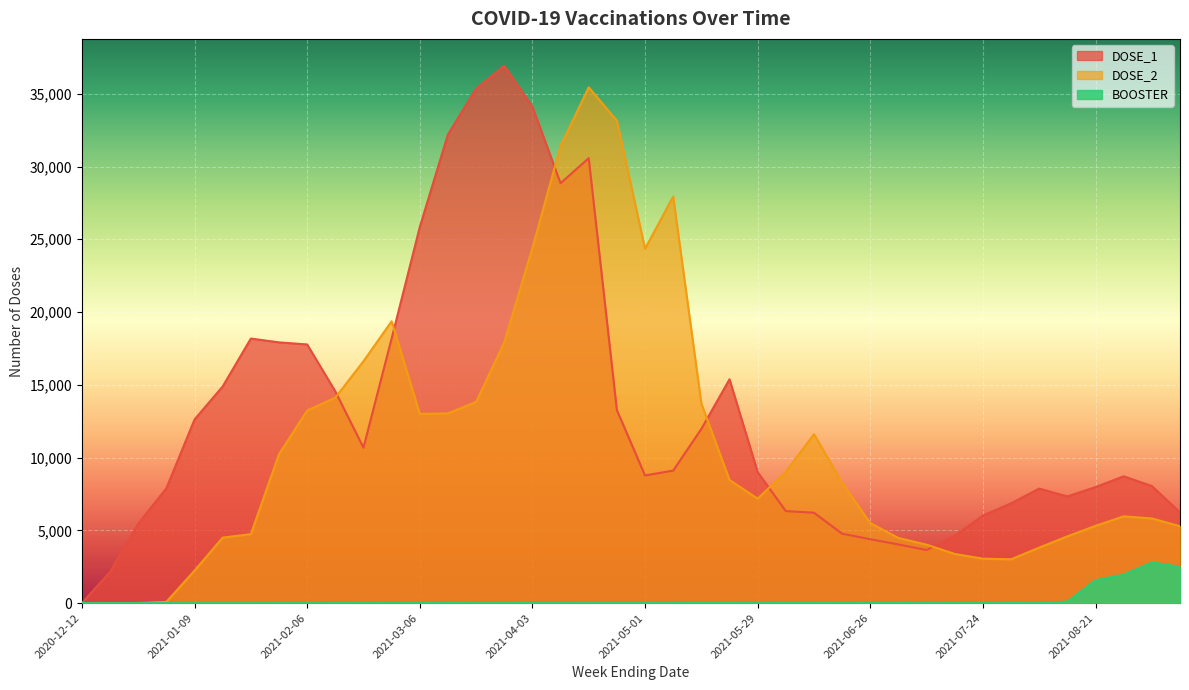

Reading left to right, transcribe all the data shown in this chart.

DOSE_1: 2020-12-12=0	2020-12-19=2144	2020-12-26=5451	2021-01-02=7889	2021-01-09=12616	2021-01-16=14889	2021-01-23=18178	2021-01-30=17916	2021-02-06=17772	2021-02-13=14546	2021-02-20=10678	2021-02-27=18182	2021-03-06=25842	2021-03-13=32209	2021-03-20=35349	2021-03-27=36924	2021-04-03=34111	2021-04-10=28855	2021-04-17=30572	2021-04-24=13263	2021-05-01=8769	2021-05-08=9105	2021-05-15=11968	2021-05-22=15379	2021-05-29=8998	2021-06-05=6321	2021-06-12=6210	2021-06-19=4767	2021-06-26=4389	2021-07-03=4028	2021-07-10=3645	2021-07-17=4627	2021-07-24=6015	2021-07-31=6852	2021-08-07=7867	2021-08-14=7329	2021-08-21=7971	2021-08-28=8712	2021-09-04=8043	2021-09-11=6229
DOSE_2: 2020-12-12=0	2020-12-19=1	2020-12-26=5	2021-01-02=81	2021-01-09=2233	2021-01-16=4497	2021-01-23=4738	2021-01-30=10234	2021-02-06=13231	2021-02-13=14118	2021-02-20=16620	2021-02-27=19365	2021-03-06=13001	2021-03-13=13035	2021-03-20=13824	2021-03-27=17921	2021-04-03=24403	2021-04-10=31413	2021-04-17=35443	2021-04-24=33146	2021-05-01=24352	2021-05-08=27938	2021-05-15=13712	2021-05-22=8462	2021-05-29=7175	2021-06-05=9026	2021-06-12=11606	2021-06-19=8276	2021-06-26=5498	2021-07-03=4474	2021-07-10=4014	2021-07-17=3376	2021-07-24=3052	2021-07-31=3010	2021-08-07=3814	2021-08-14=4586	2021-08-21=5307	2021-08-28=5961	2021-09-04=5816	2021-09-11=5284
BOOSTER: 2020-12-12=0	2020-12-19=0	2020-12-26=0	2021-01-02=0	2021-01-09=0	2021-01-16=0	2021-01-23=1	2021-01-30=3	2021-02-06=2	2021-02-13=4	2021-02-20=10	2021-02-27=8	2021-03-06=10	2021-03-13=17	2021-03-20=4	2021-03-27=5	2021-04-03=18	2021-04-10=17	2021-04-17=20	2021-04-24=16	2021-05-01=19	2021-05-08=17	2021-05-15=12	2021-05-22=13	2021-05-29=19	2021-06-05=11	2021-06-12=12	2021-06-19=9	2021-06-26=12	2021-07-03=12	2021-07-10=24	2021-07-17=6	2021-07-24=6	2021-07-31=26	2021-08-07=27	2021-08-14=101	2021-08-21=1576	2021-08-28=1957	2021-09-04=2799	2021-09-11=2487